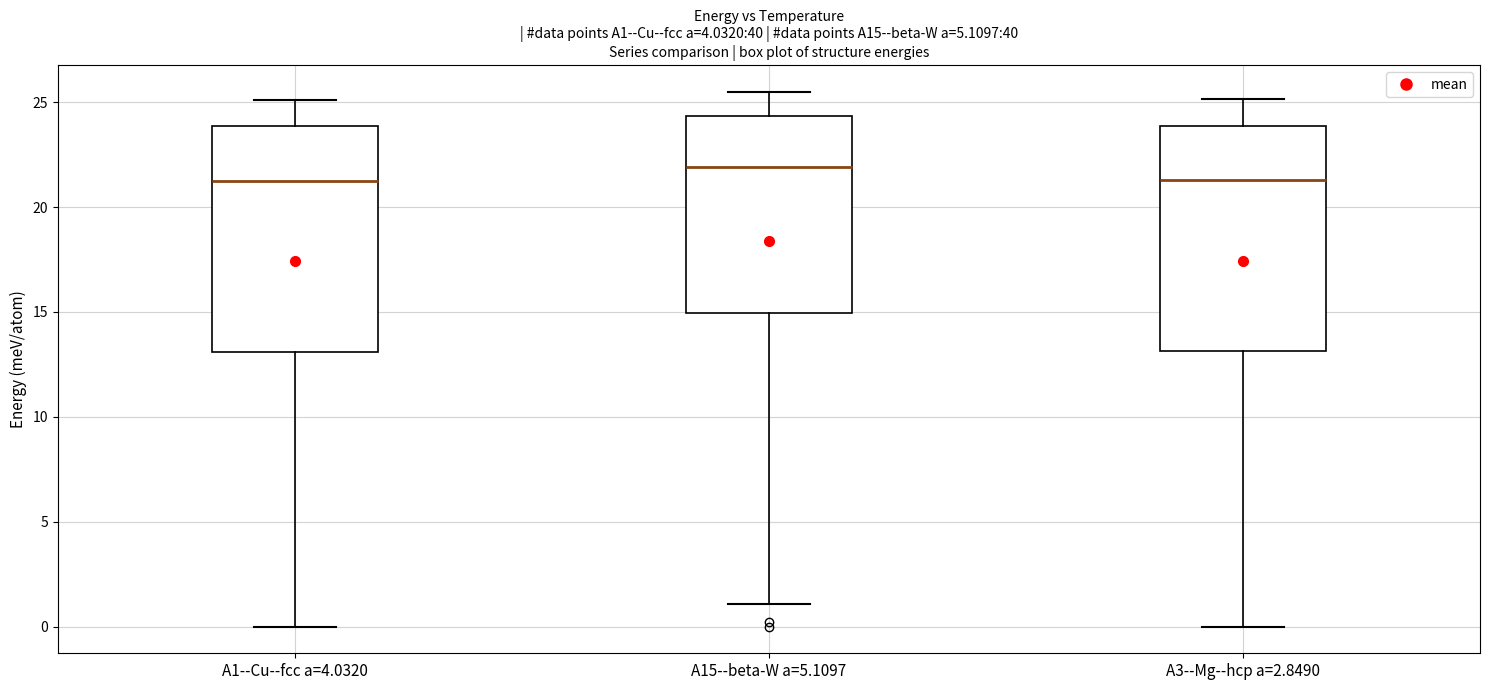

Reading left to right, read every box against the y-axis: the position of its median line, the range the box covers, and the ends of its whiskers. The values are not printed on the chart, so give them approximately, as read against the axis.

A1--Cu--fcc a=4.0320: median 21.0, box 13.0 to 24.0, whiskers 0.0 to 25.0
A15--beta-W a=5.1097: median 22.0, box 15.0 to 24.5, whiskers 1.0 to 25.5
A3--Mg--hcp a=2.8490: median 21.5, box 13.0 to 24.0, whiskers 0.0 to 25.0